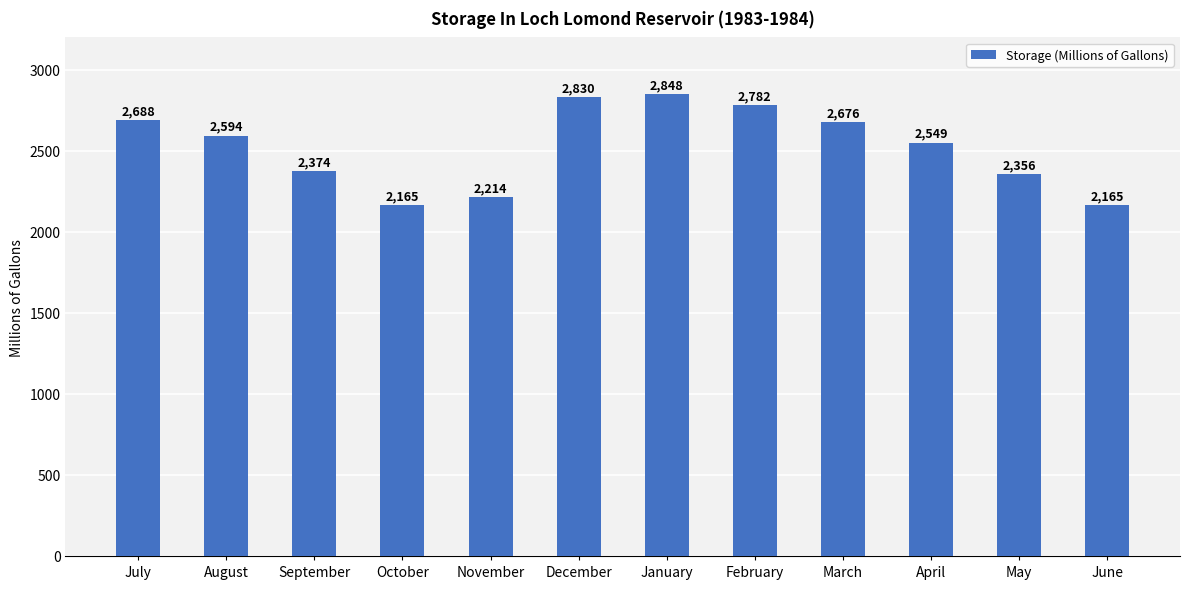

The value at May is 2356. True or false?

True